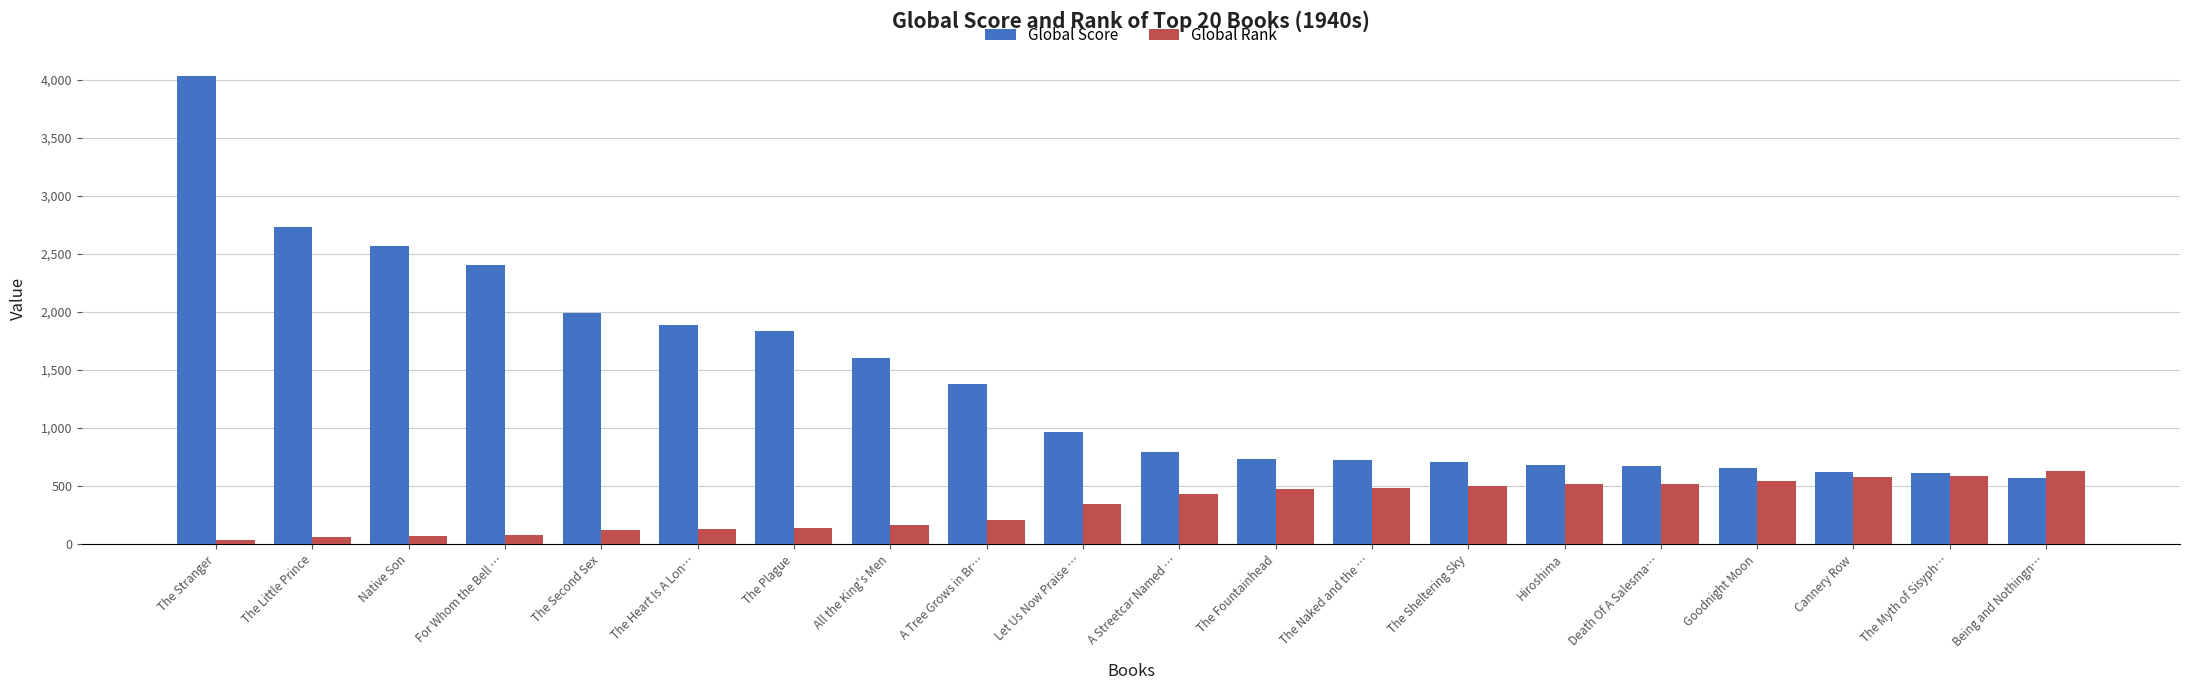

What is the difference between the maximum and minimum values in the Global Rank series?

602